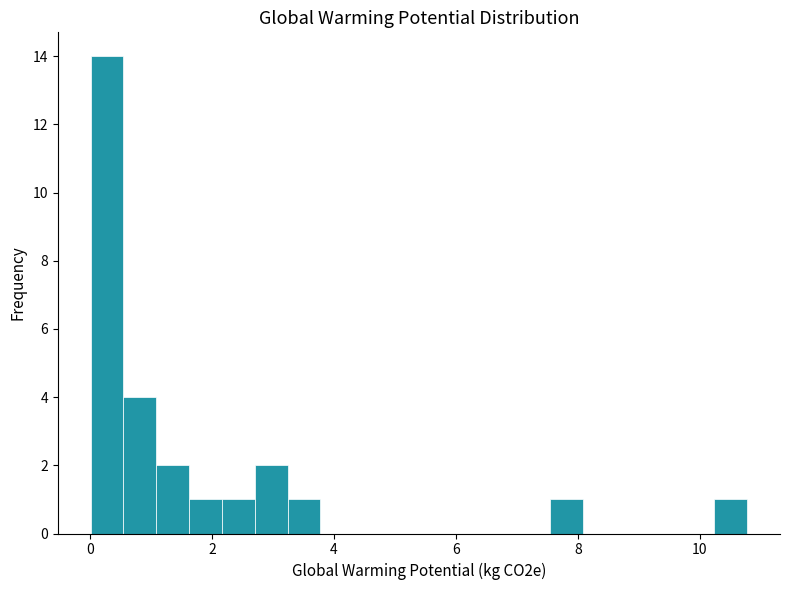

Read against the x-axis, roughly where is the centre of the tallest bar?

0.2